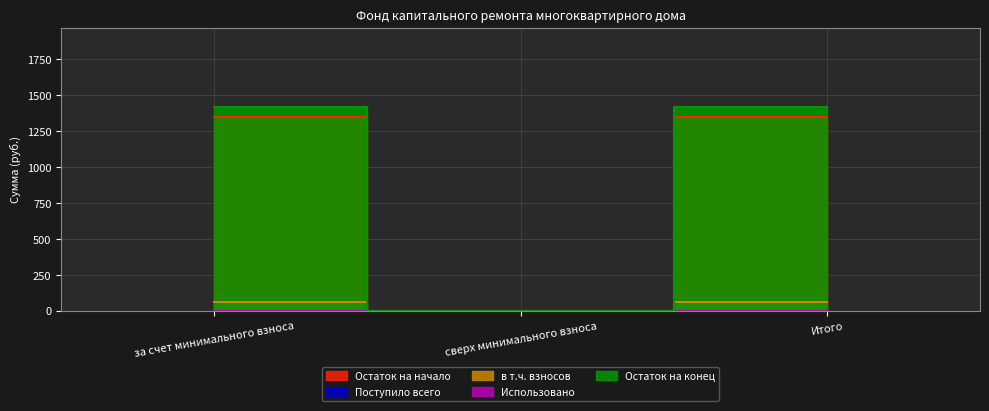

How many lines are shown in the chart?

4